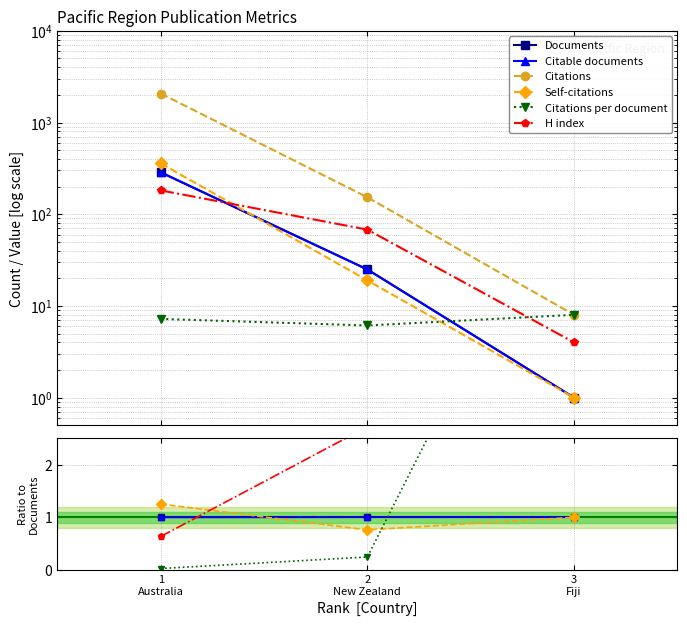

What is the label of the 3rd point from the right?

1
Australia